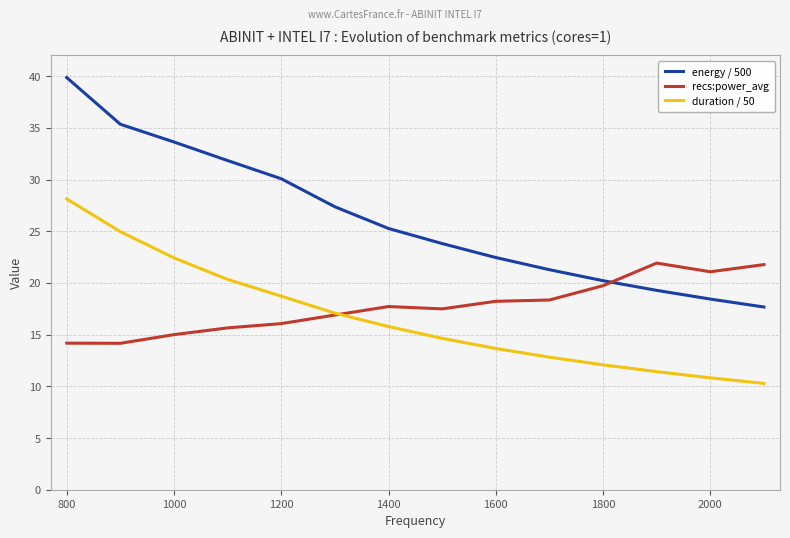

True or false: duration / 50 and energy / 500 cross at least once.

False